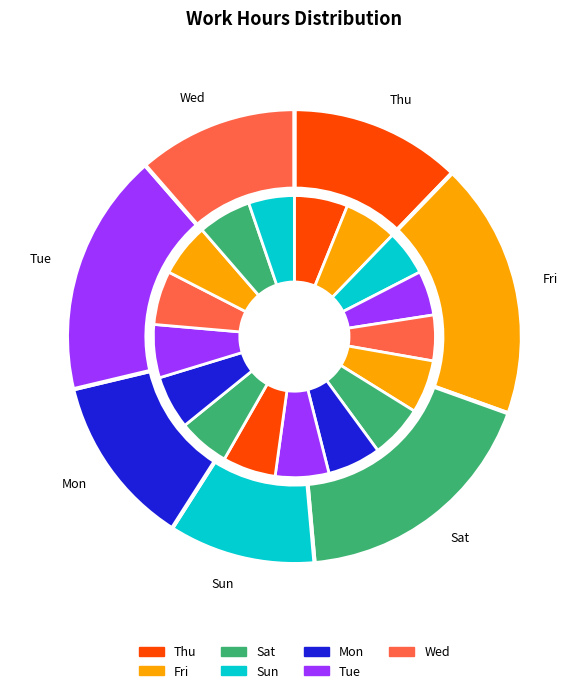

To the nearest percent, what portion does Wed 12 represent?

6%